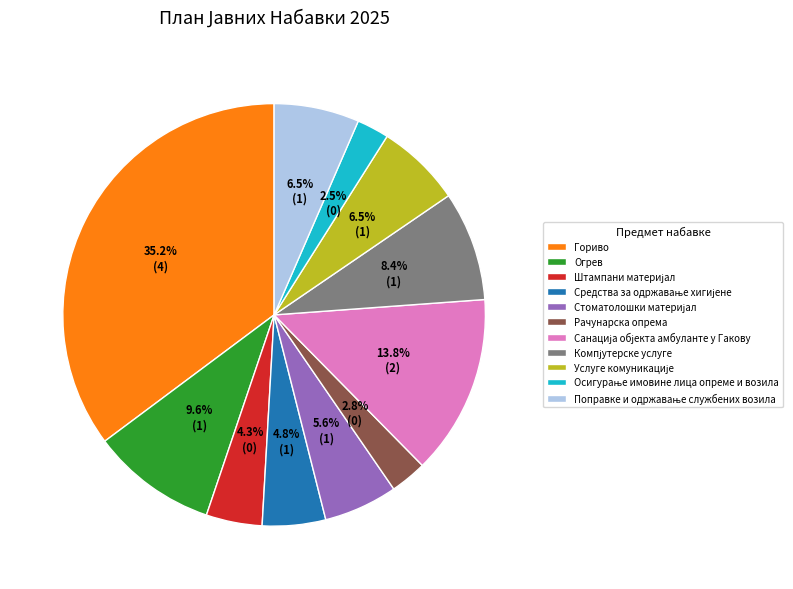

Which category has the biggest portion of the pie?

Гориво